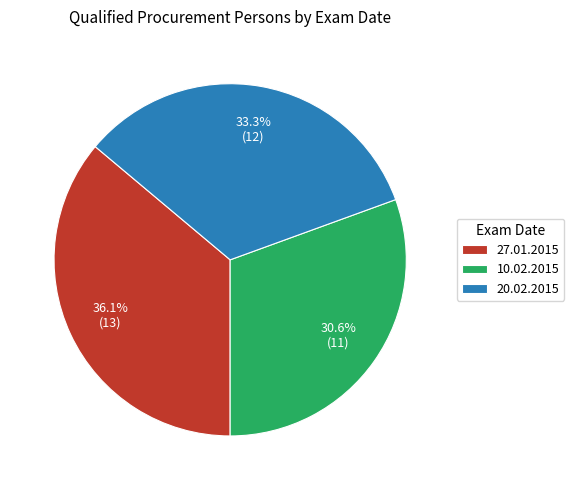

What percentage do 27.01.2015 and 10.02.2015 together represent?

66.7%